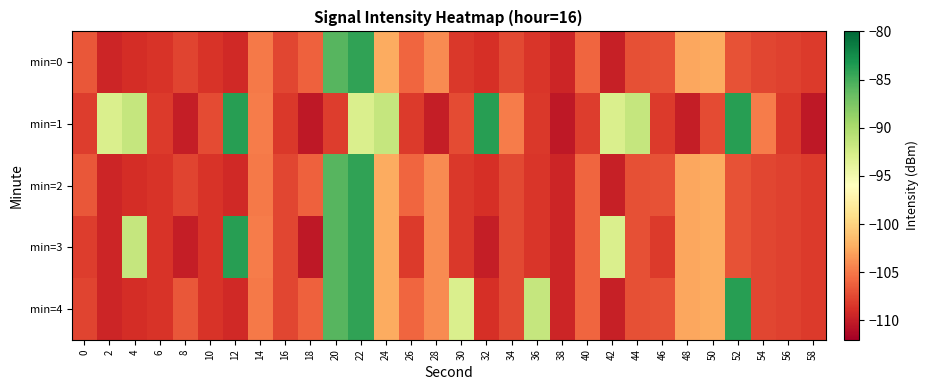

At which category does the chart reach its peak across all series?

12